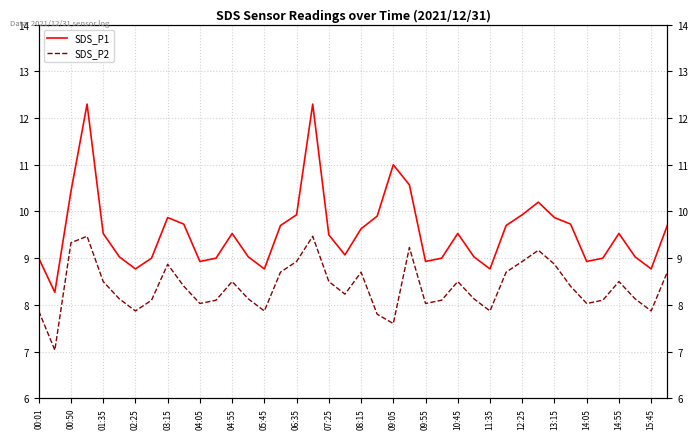

What is the average value of the SDS_P1 series?

9.6